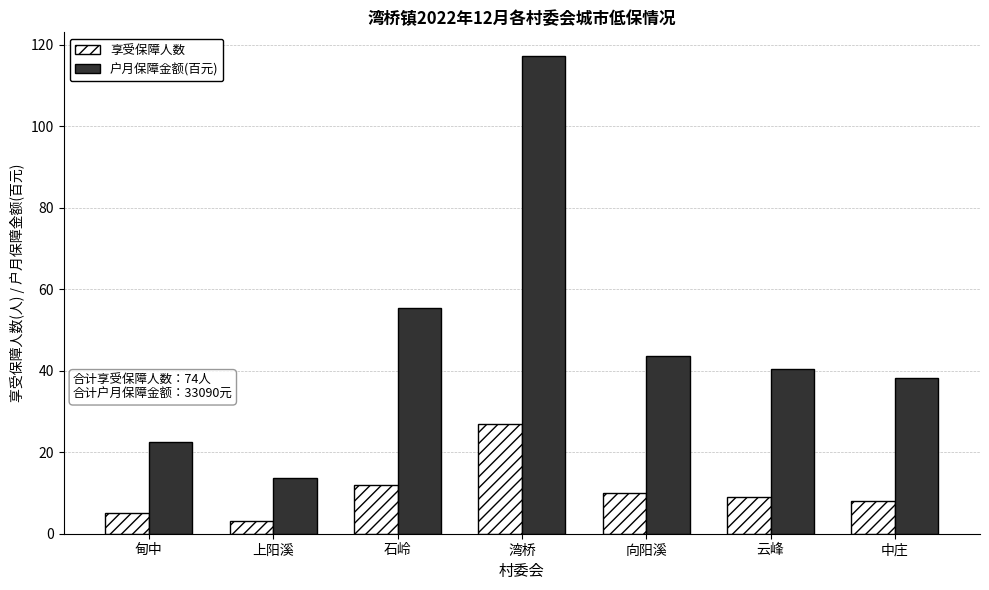

What is the lowest value of the 户月保障金额(百元) series?

13.6